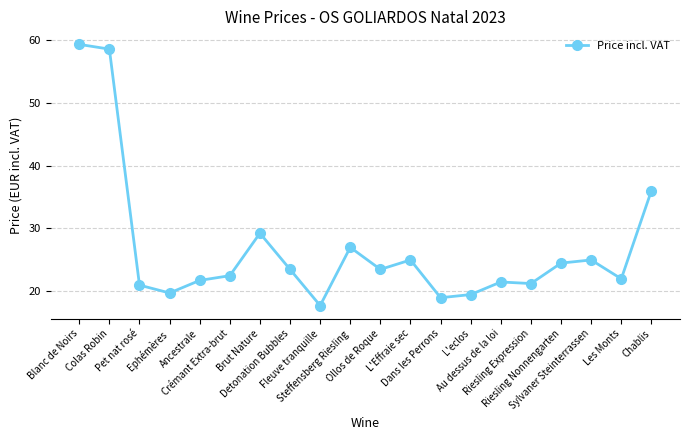

How many series are shown in this chart?

1